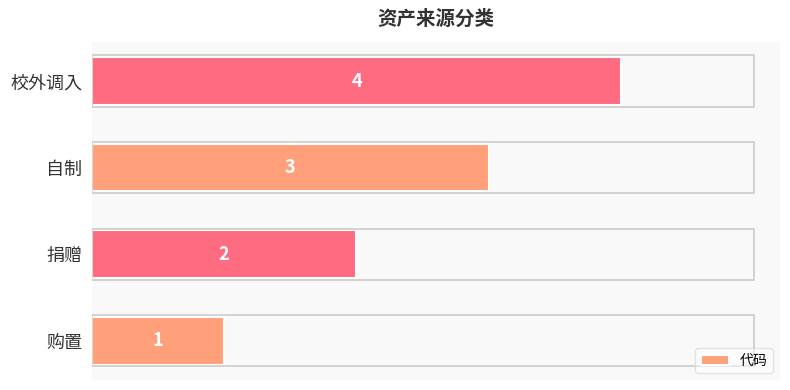

True or false: the data shows 1 at 购置.

True